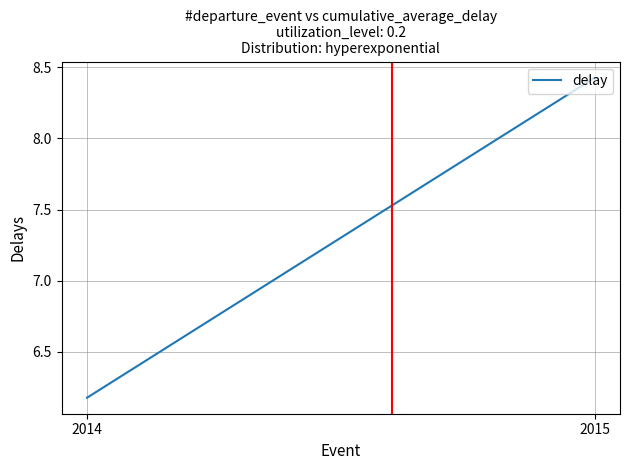

What is the difference between the values at 2015 and 2014?

2.2